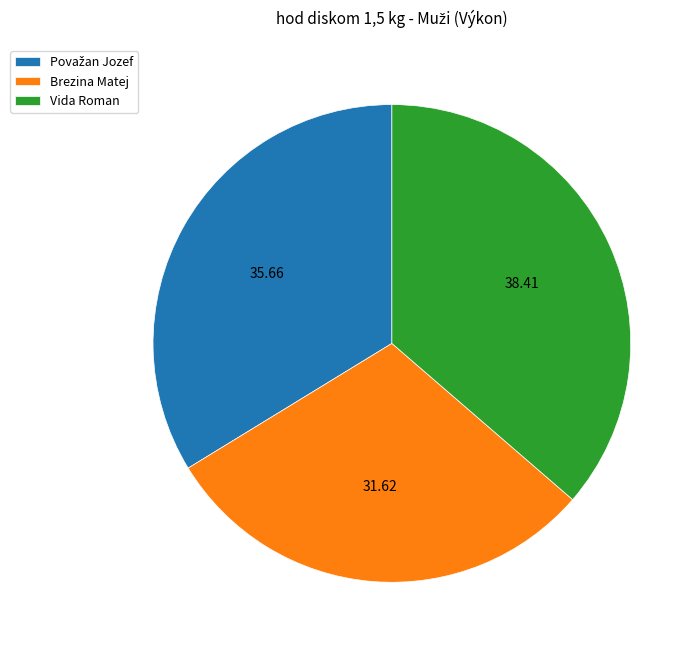

Which category has the biggest portion of the pie?

Vida Roman